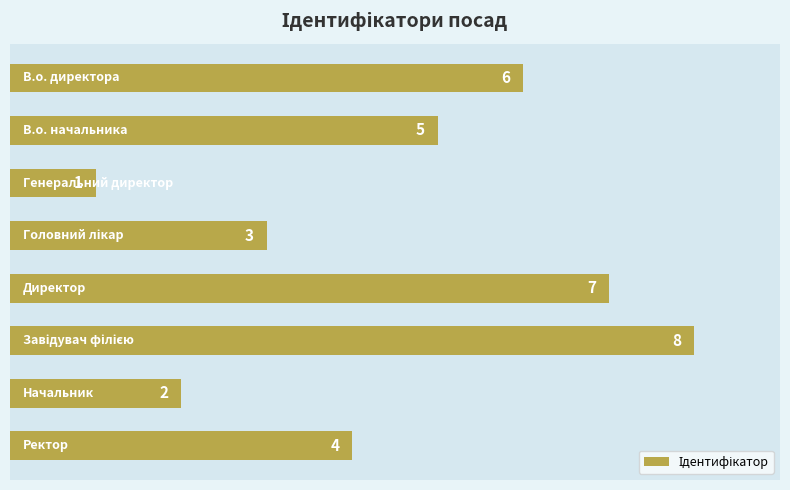

What is the maximum value shown in the chart?

8